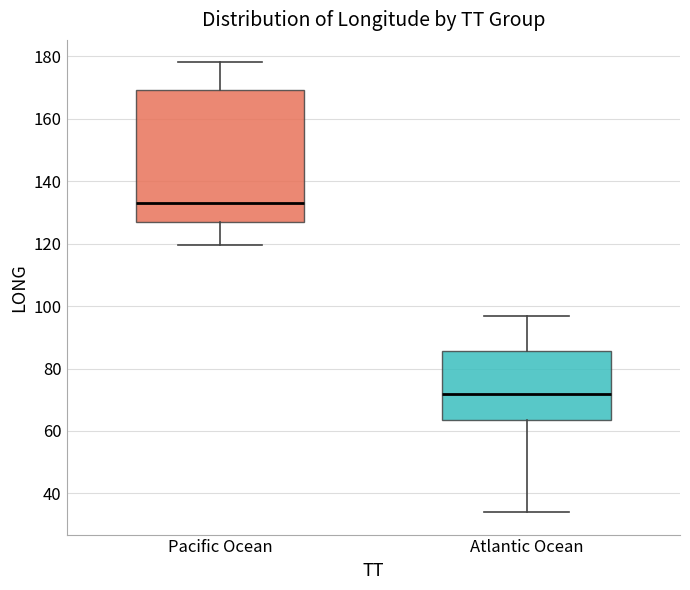

Reading left to right, transcribe this box plot: for each box, give where its median line is, the range the box spans, and where its two whiskers end, as read against the y-axis. The values are not printed on the chart, so give them approximately, as read against the axis.

Pacific Ocean: median 134, box 126 to 170, whiskers 120 to 178
Atlantic Ocean: median 72, box 64 to 86, whiskers 34 to 96